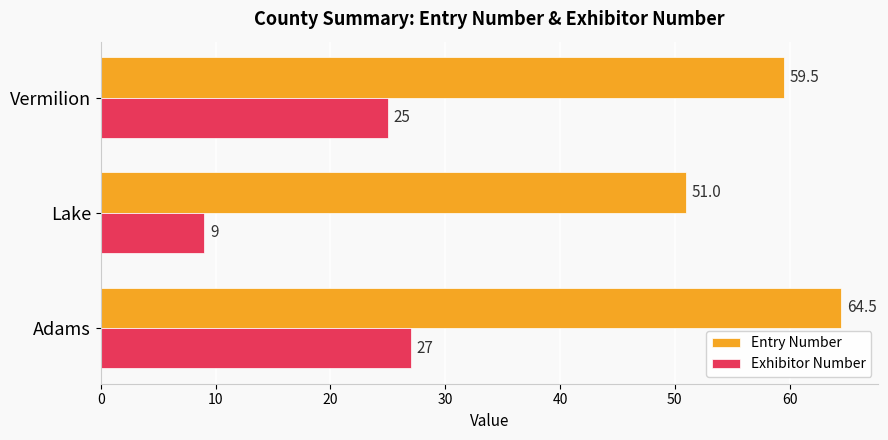

Which series has the widest spread of values?

Exhibitor Number